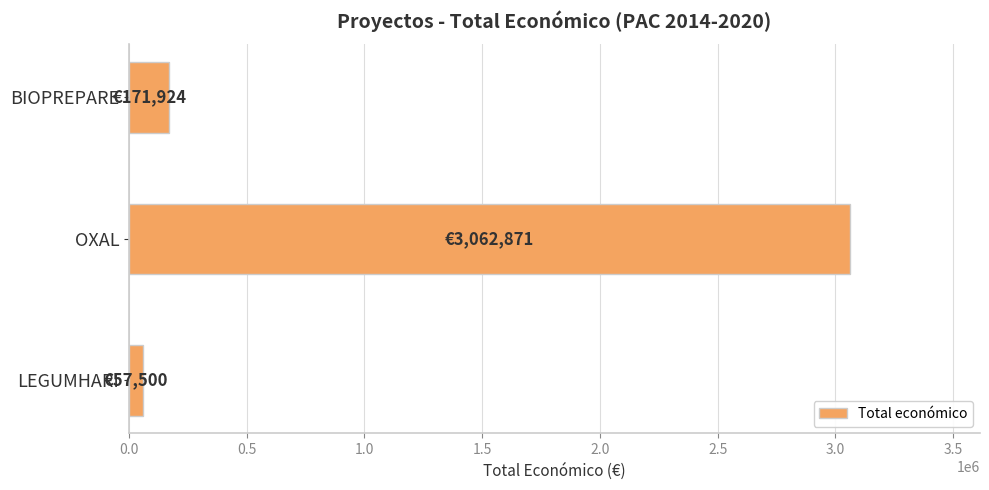

Count the number of categories in the chart.

3